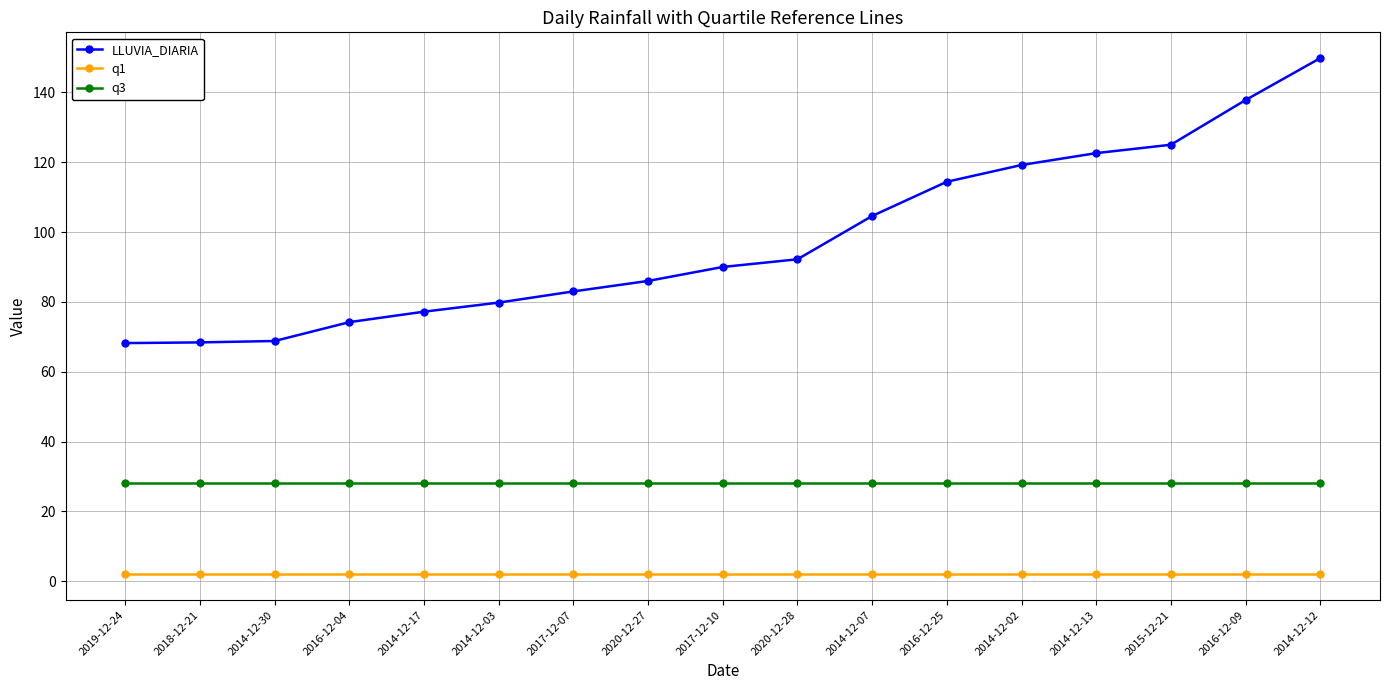

Which category has the highest value in the LLUVIA_DIARIA series?

2014-12-12